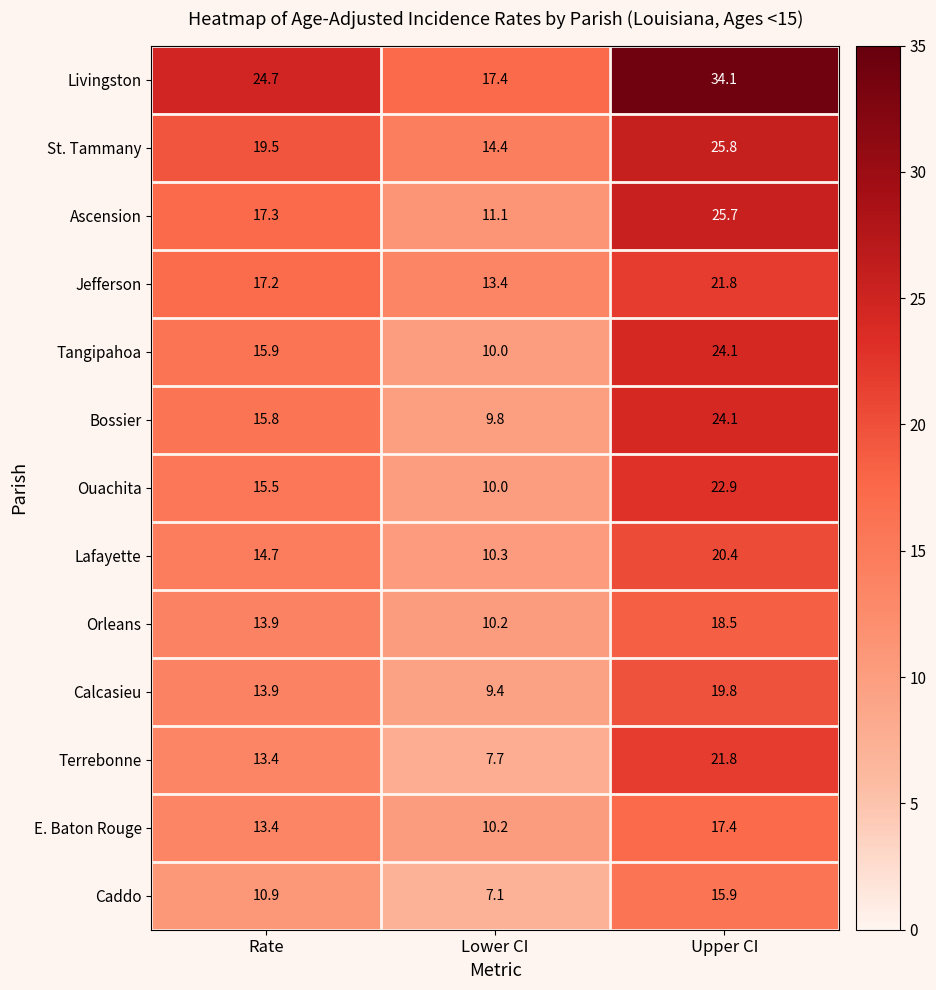

The value of Bossier at Upper CI is 24.1. True or false?

True